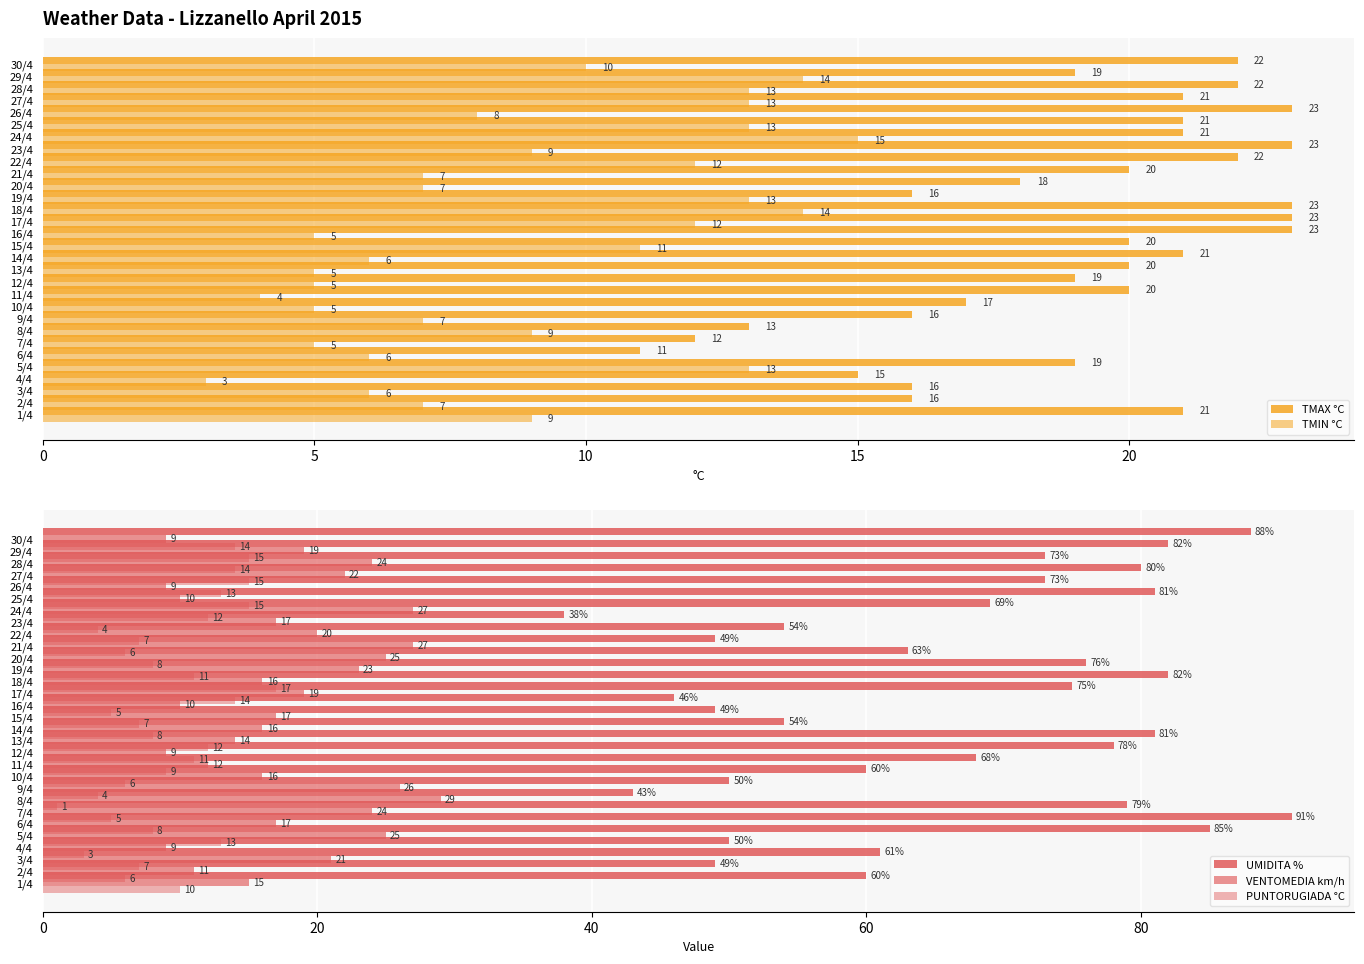

Count the number of data series in this chart.

5